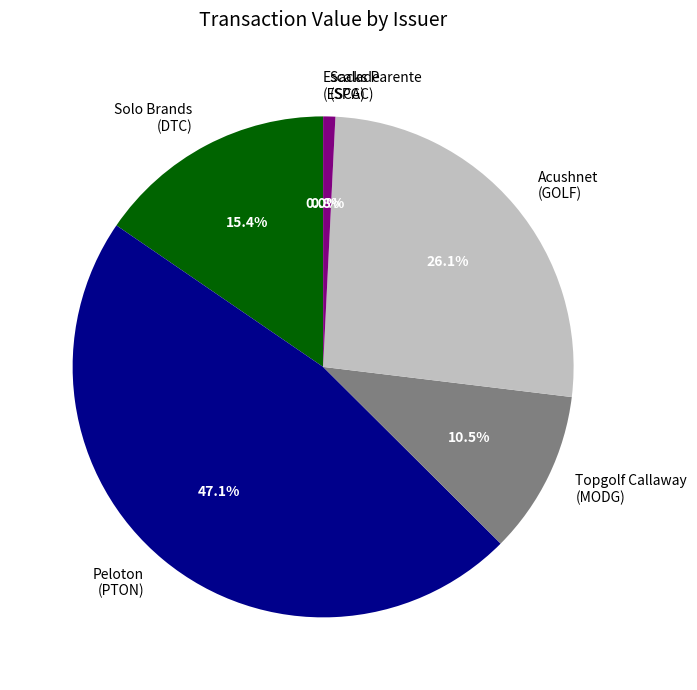

Which category has the smallest portion of the pie?

Escalade
(ESCA)